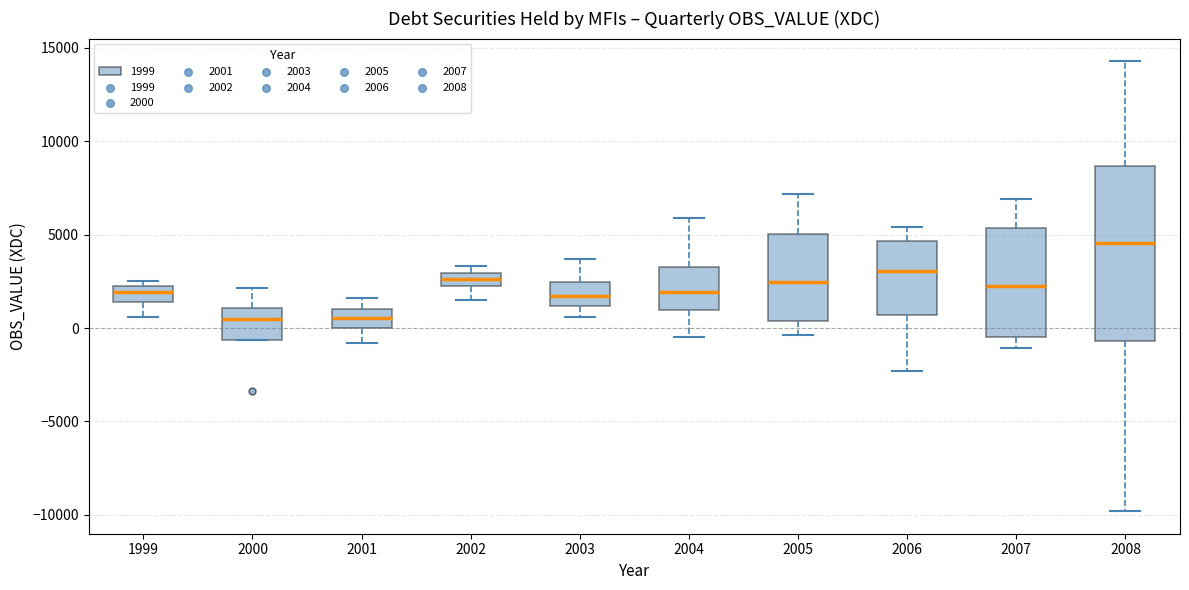

Which box is the tallest, from its lower edge to its upper edge?

2008